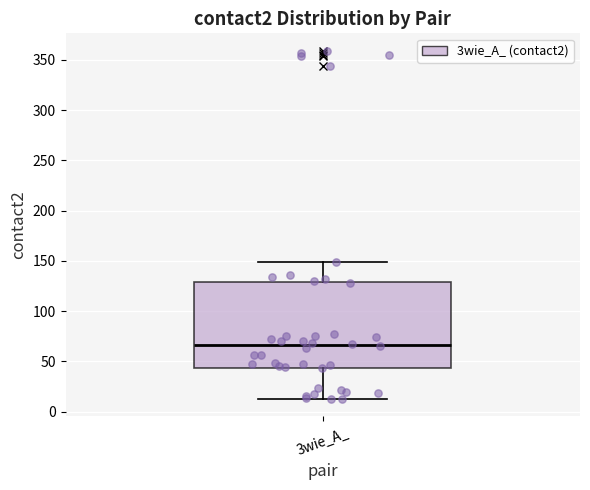

Transcribe this box plot: give where the median line is, the range the box spans, and where the two whiskers end, as read against the y-axis. The values are not printed on the chart, so give them approximately, as read against the axis.

median 65, box 45 to 130, whiskers 15 to 150